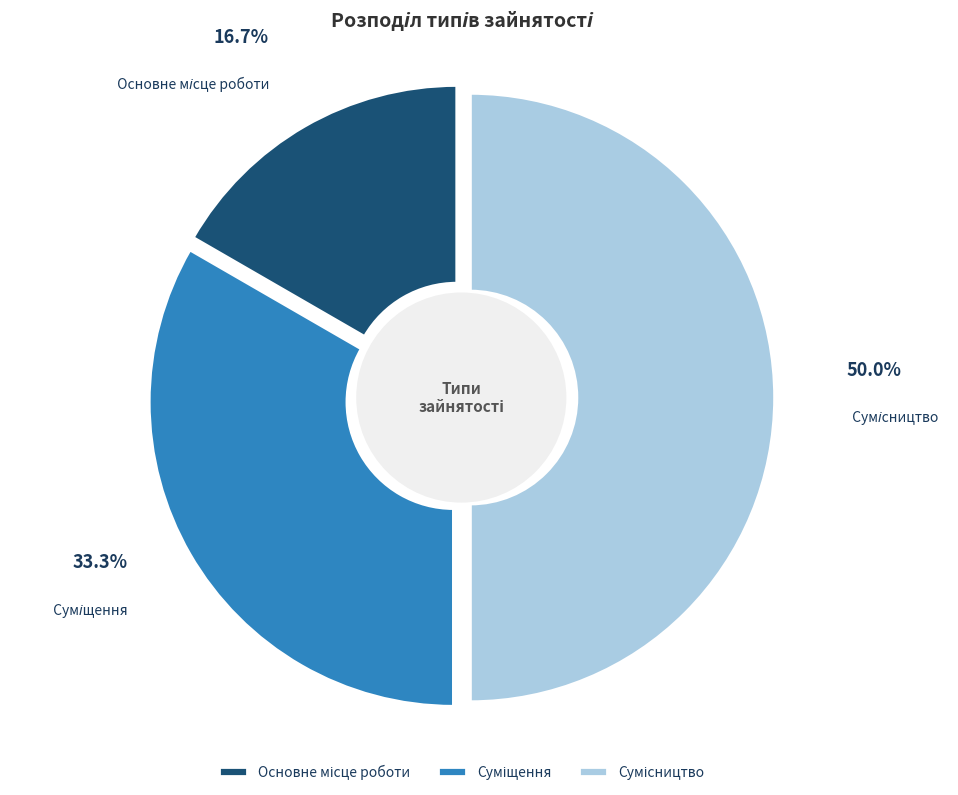

What percentage do Сумісництво and Суміщення together represent?

83.3%